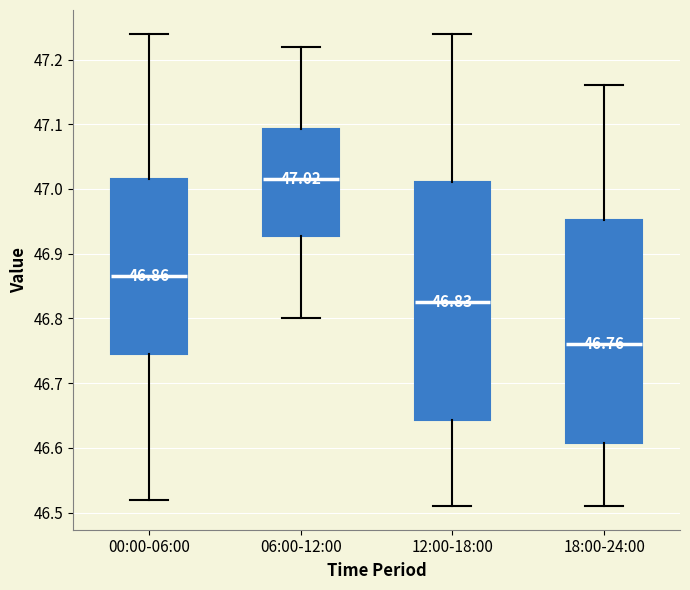

Which box is the tallest, from its lower edge to its upper edge?

12:00-18:00